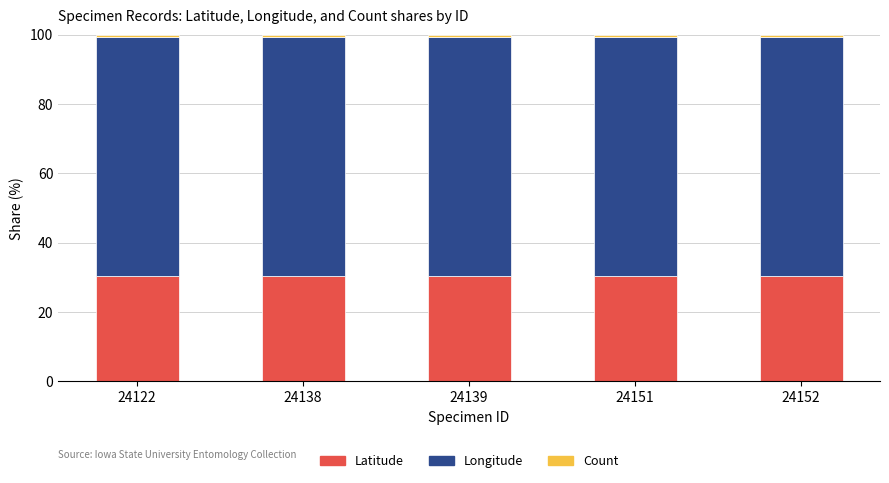

The value of Latitude at 24151 is 54.1. True or false?

False